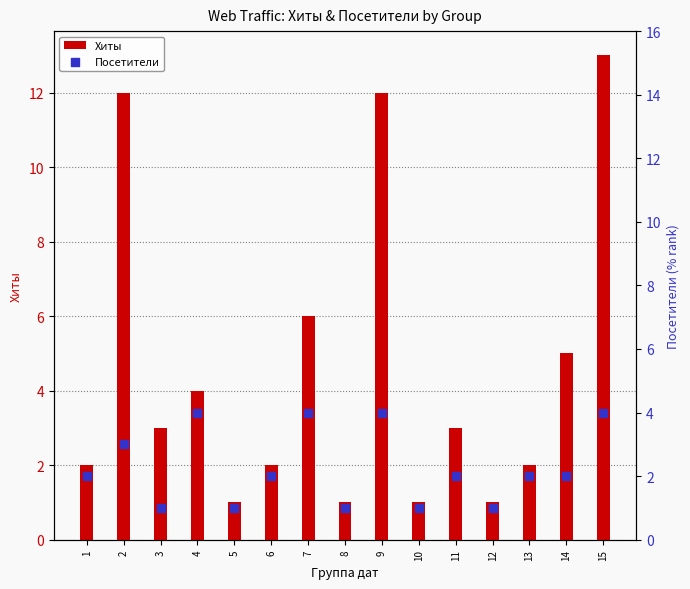

At how many categories does at least one series exceed 3?

6